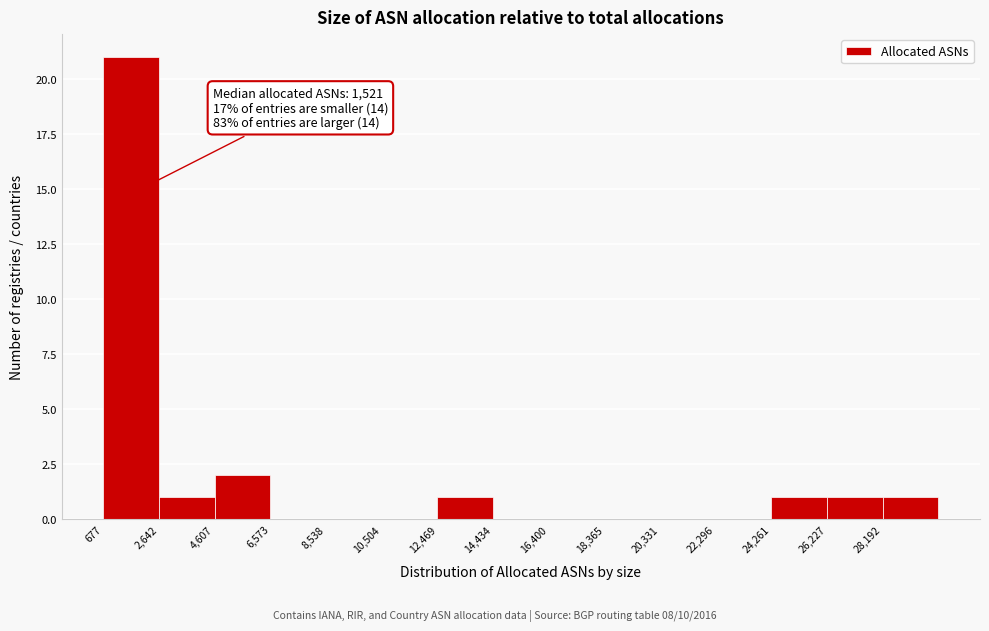

Which range on the x-axis has the tallest bar?

600 to 2600